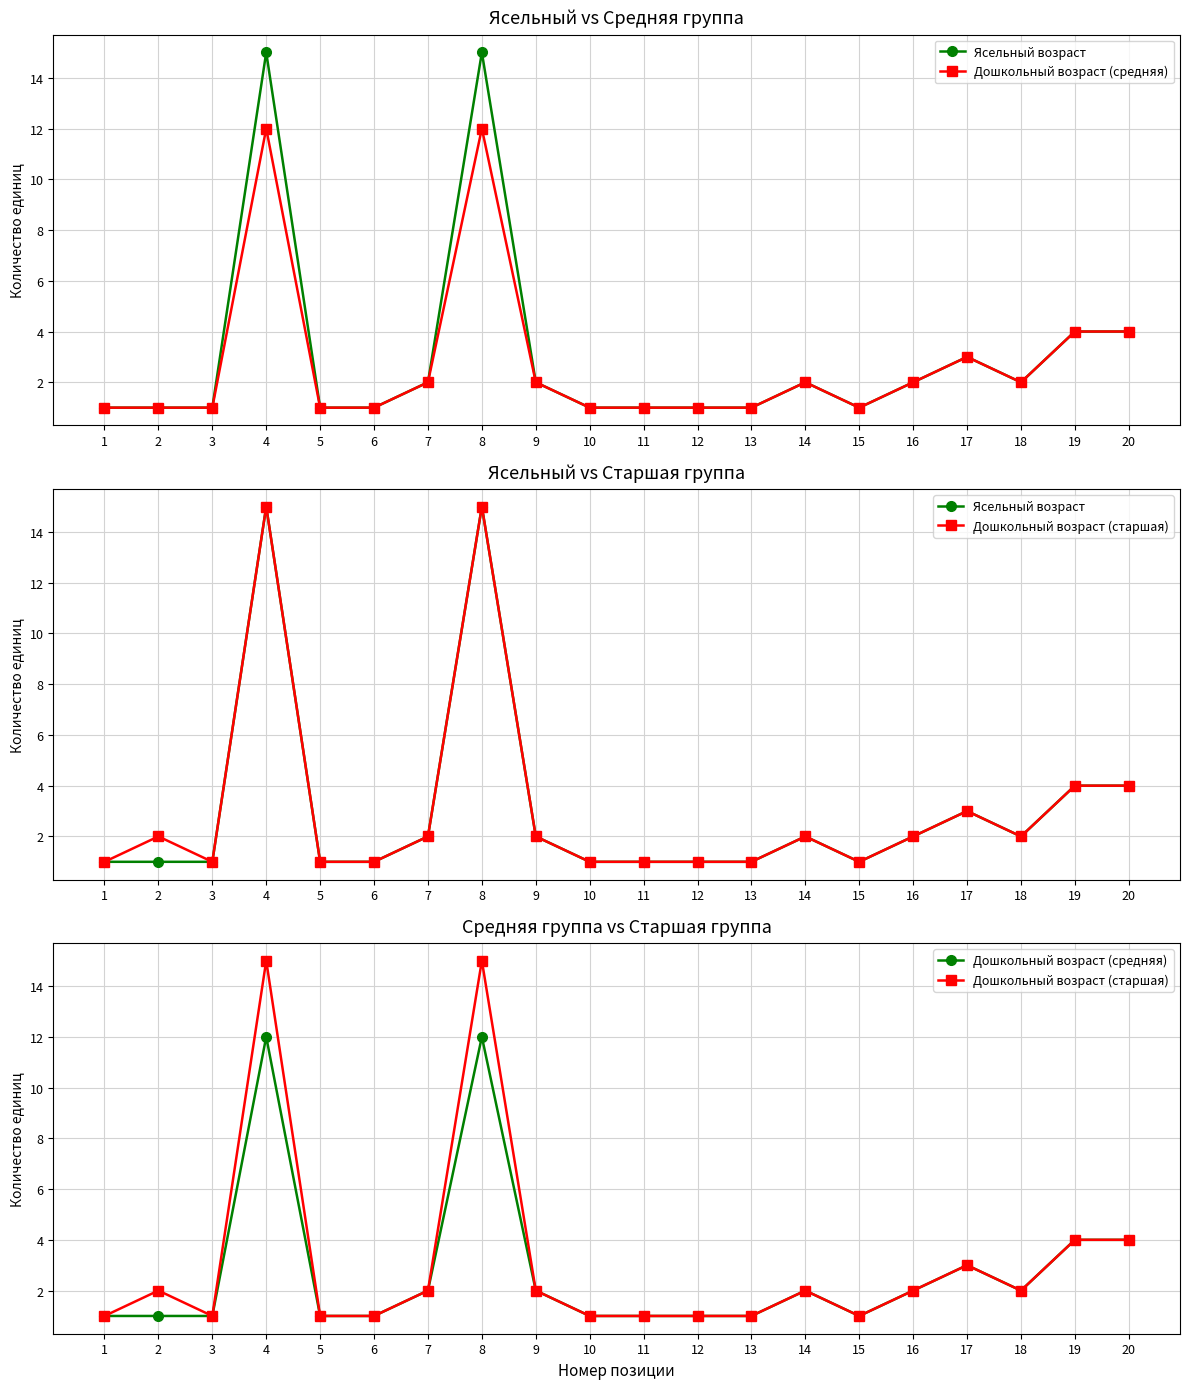

True or false: Дошкольный возраст (средняя) and Ясельный возраст cross at least once.

False